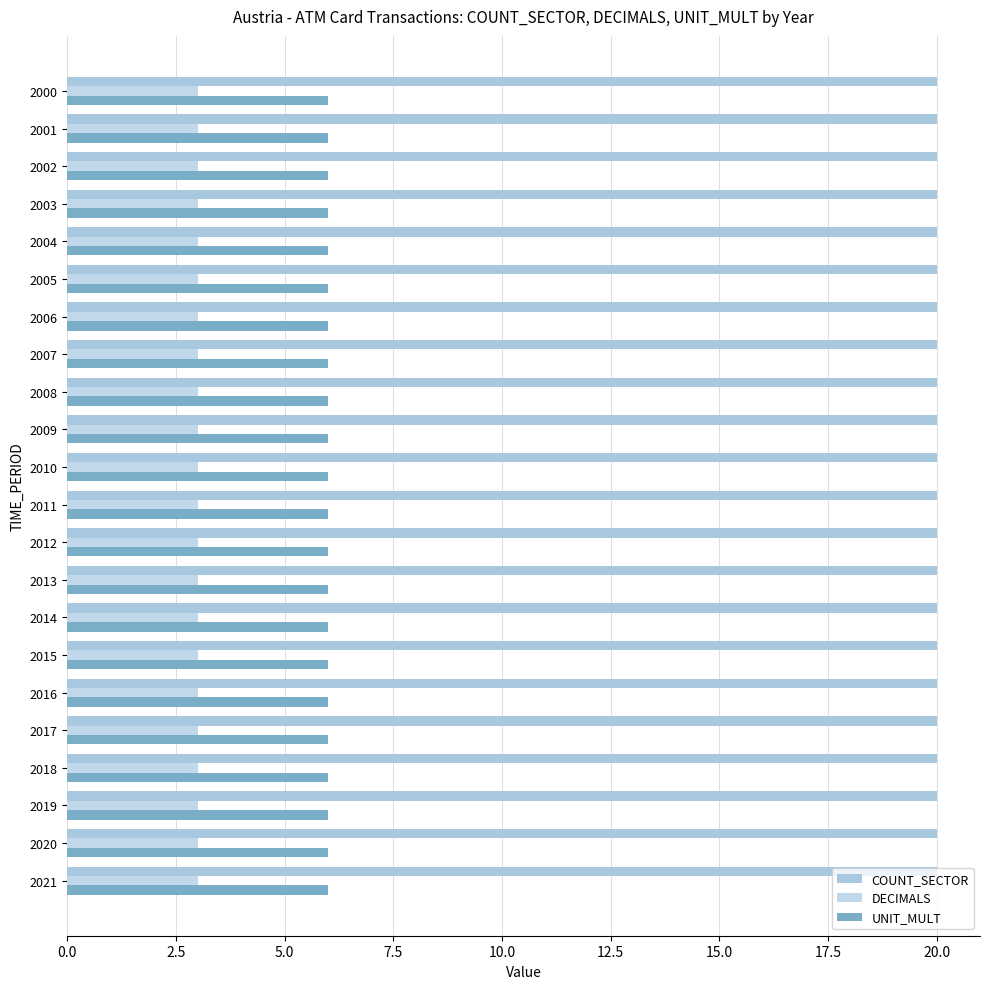

Count the number of categories in the chart.

22